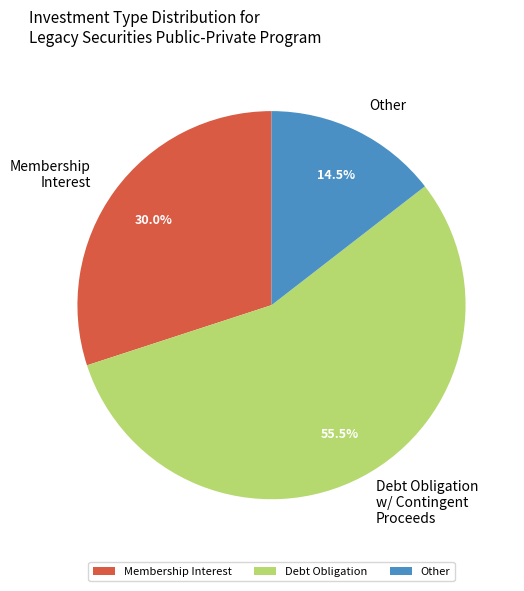

How many segments does this pie chart have?

3